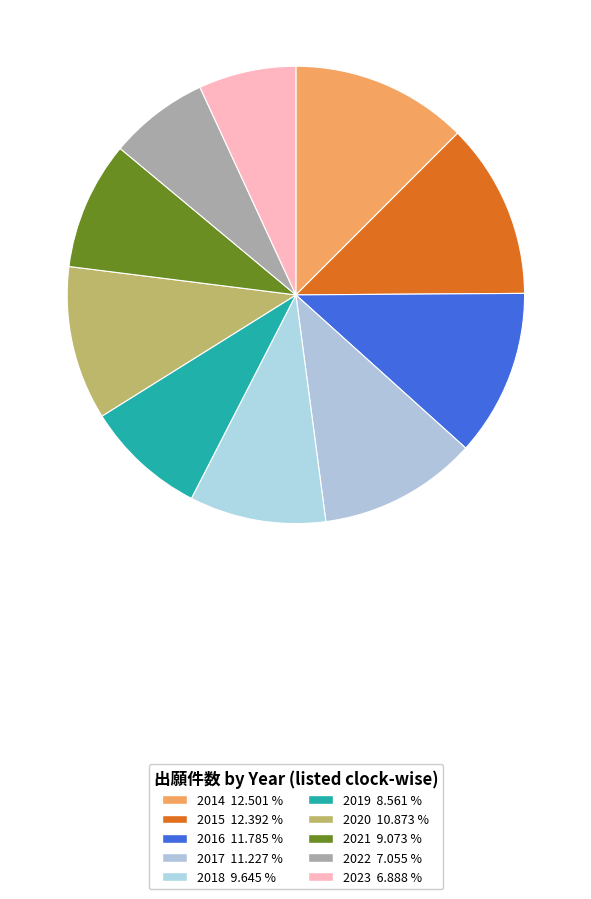

What is the change in value from 2017 to 2018?

-349